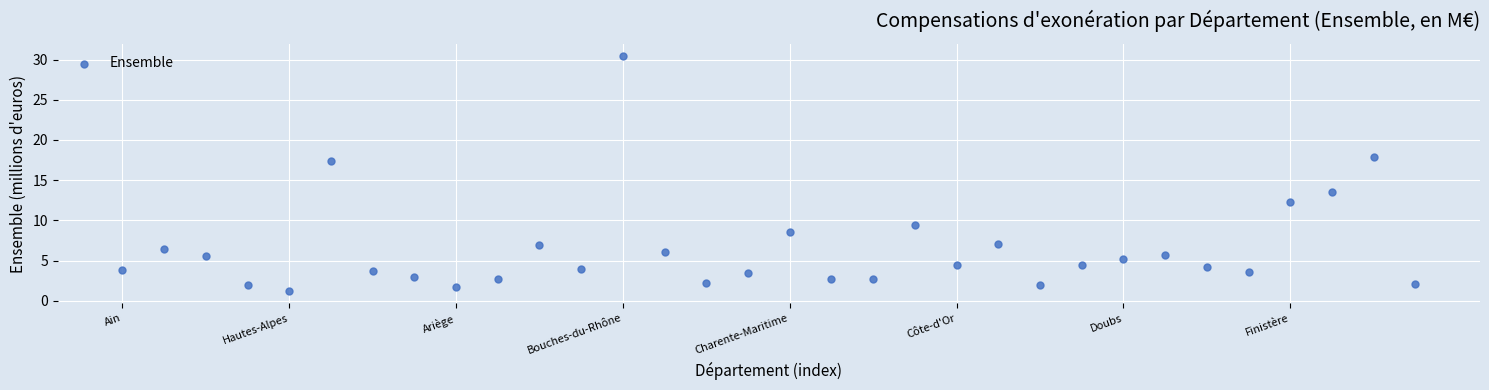

What is the range of X values (max minus min)?

31.0